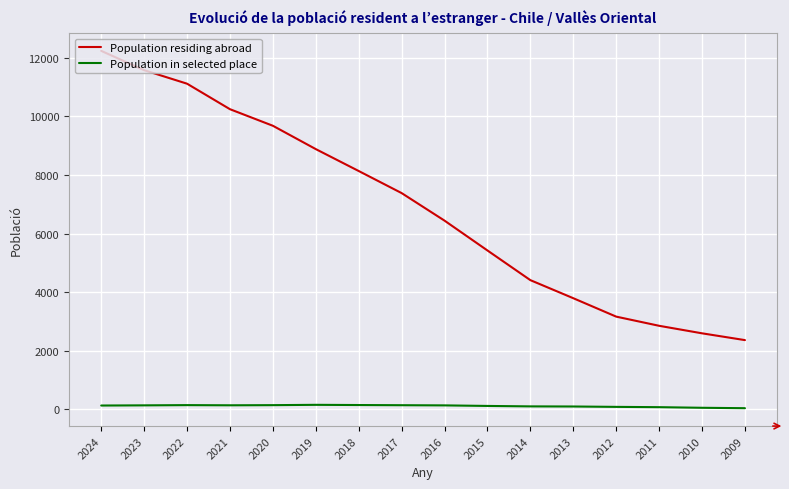

Is this an area chart (filled region under the line)?

No